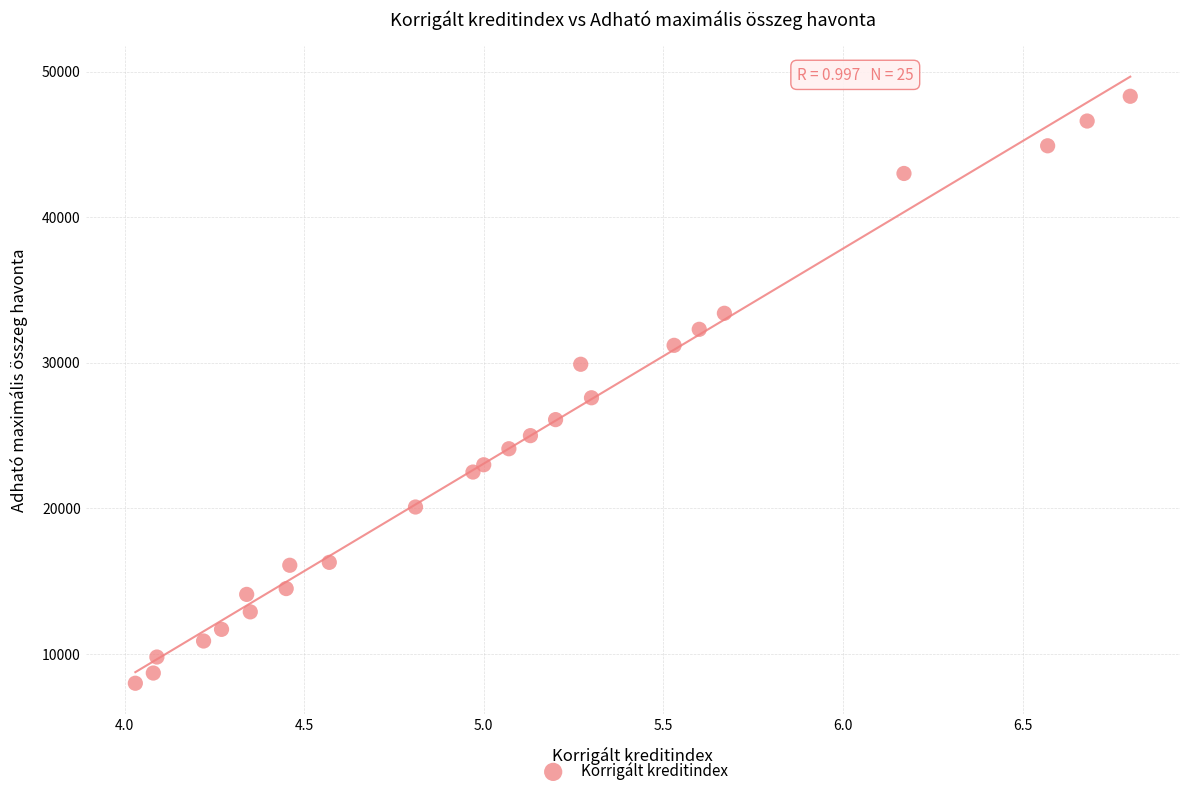

What Y value in the scatter plot is closest to 28150?

27600